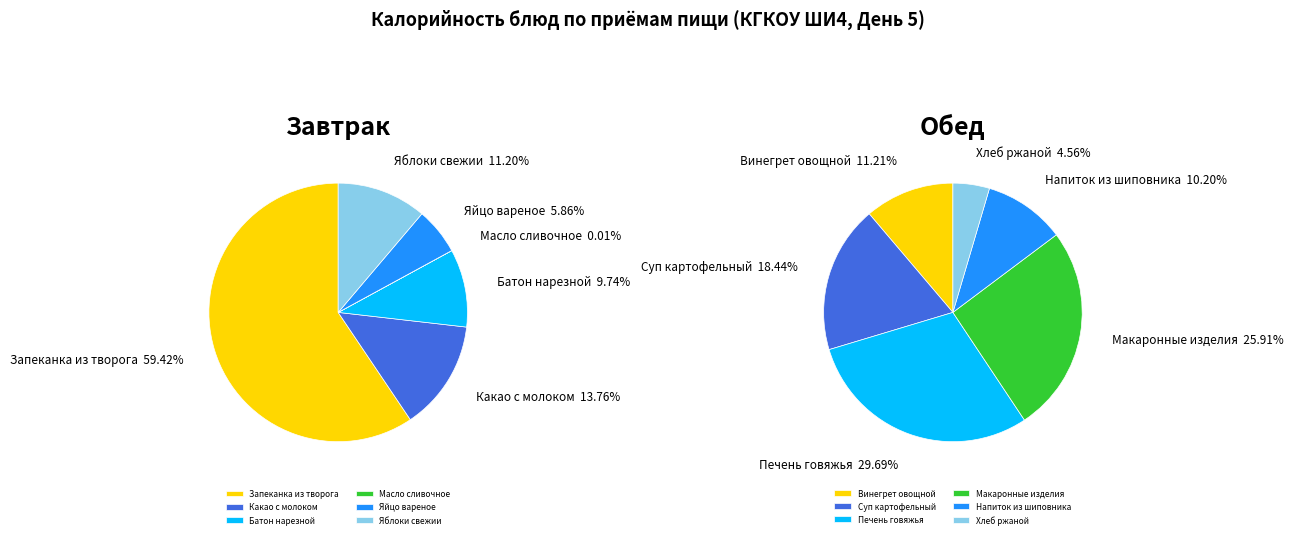

To the nearest percent, what percentage of the pie is 2?

30%